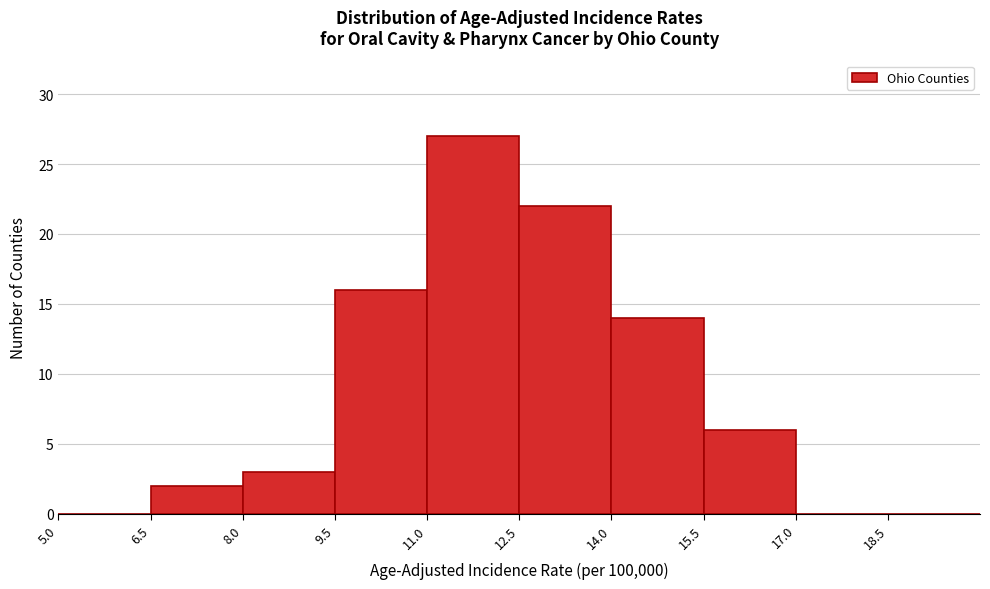

What is the height of the bar covering 8.0 to 9.5 on the x-axis? Neither the bar edges nor the heights are printed on the chart, so give them approximately, as read against the axes.

3